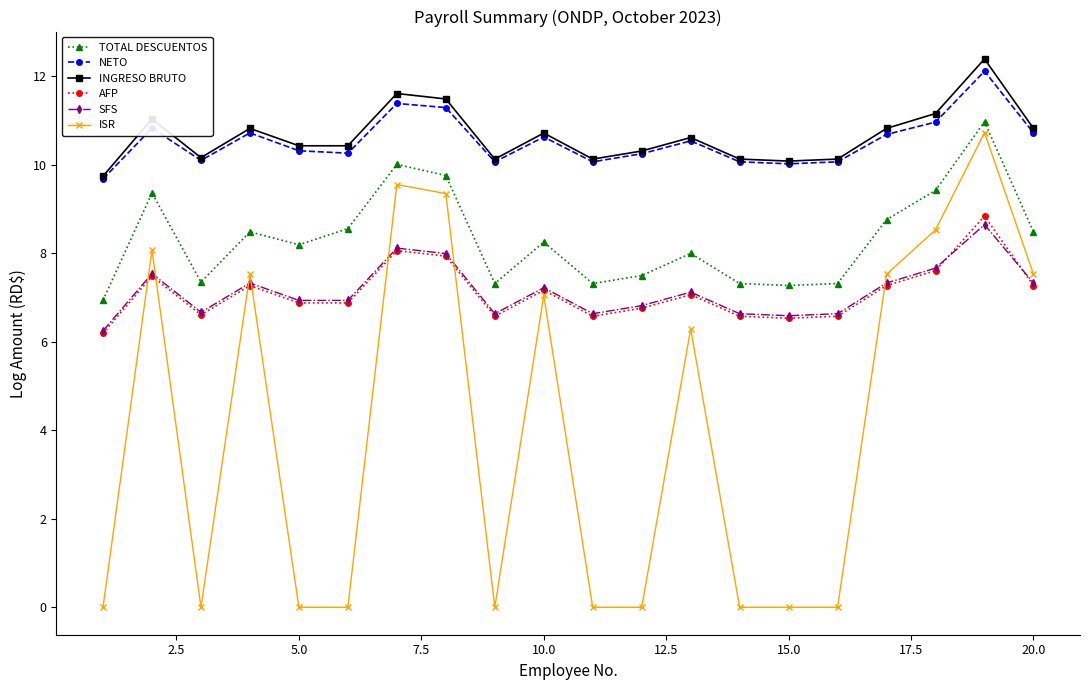

Count the number of categories in the chart.

20